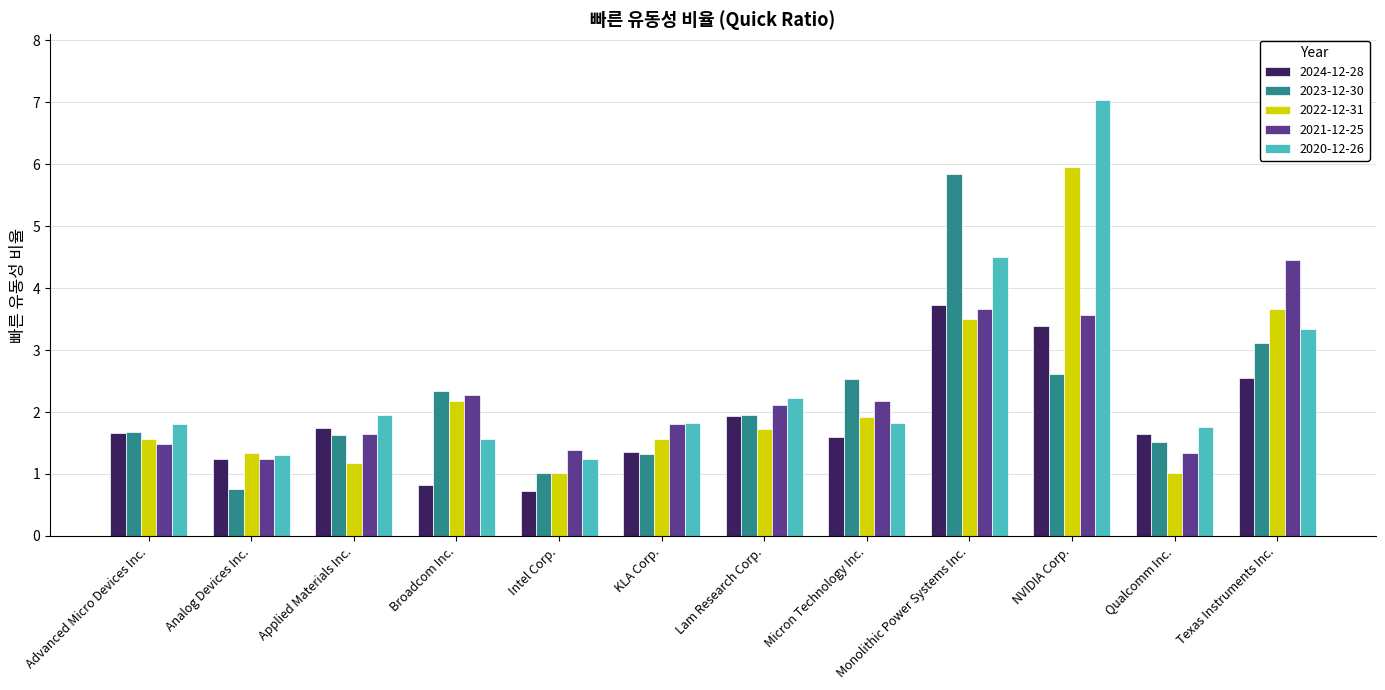

True or false: 2021-12-25 has a value of 1.6 at Applied Materials Inc..

True